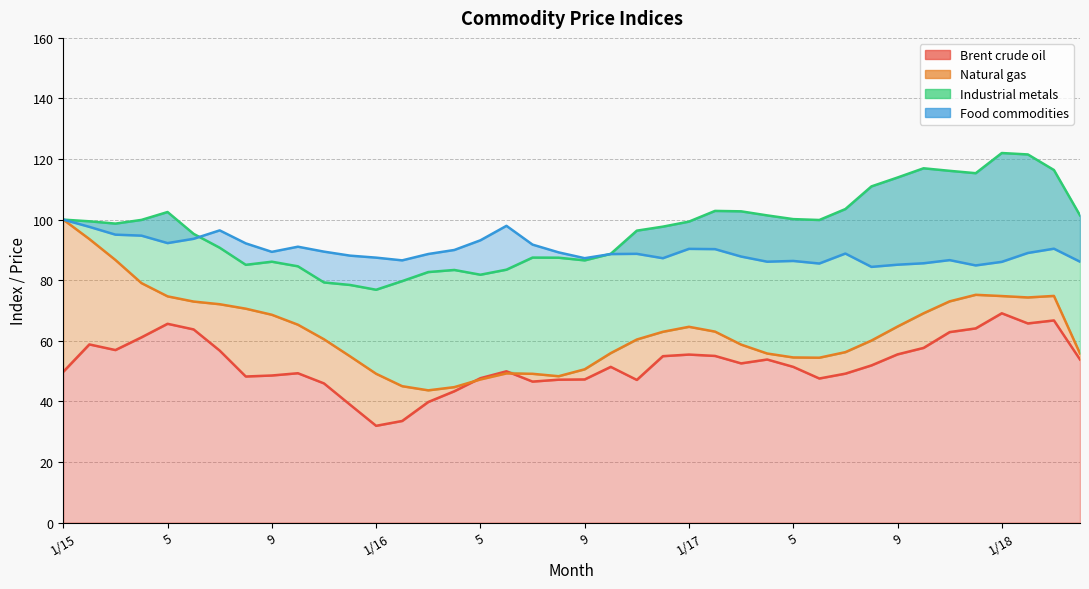

What is the total value across all series at 10?

290.2